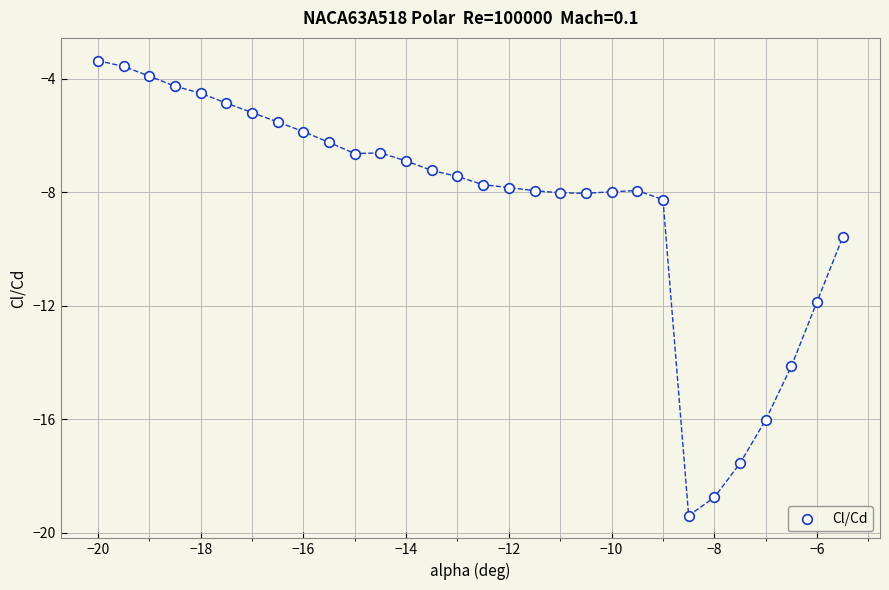

What is the range of X values (max minus min)?

14.5